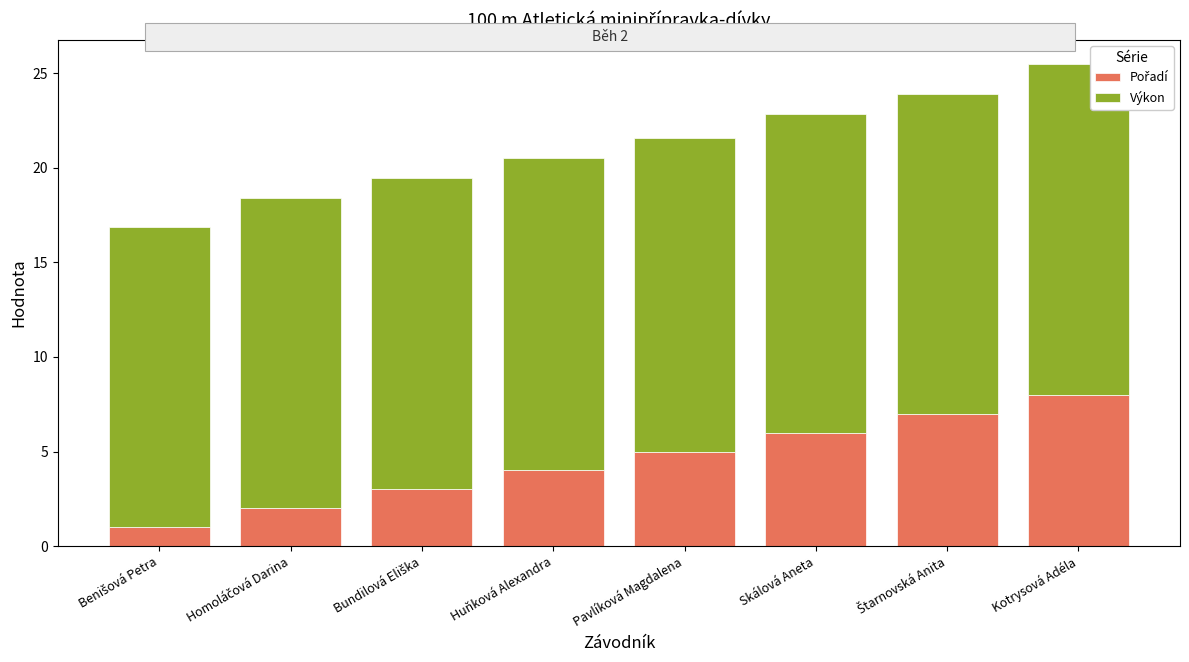

At which category is the sum across all series the highest?

Kotrysová Adéla